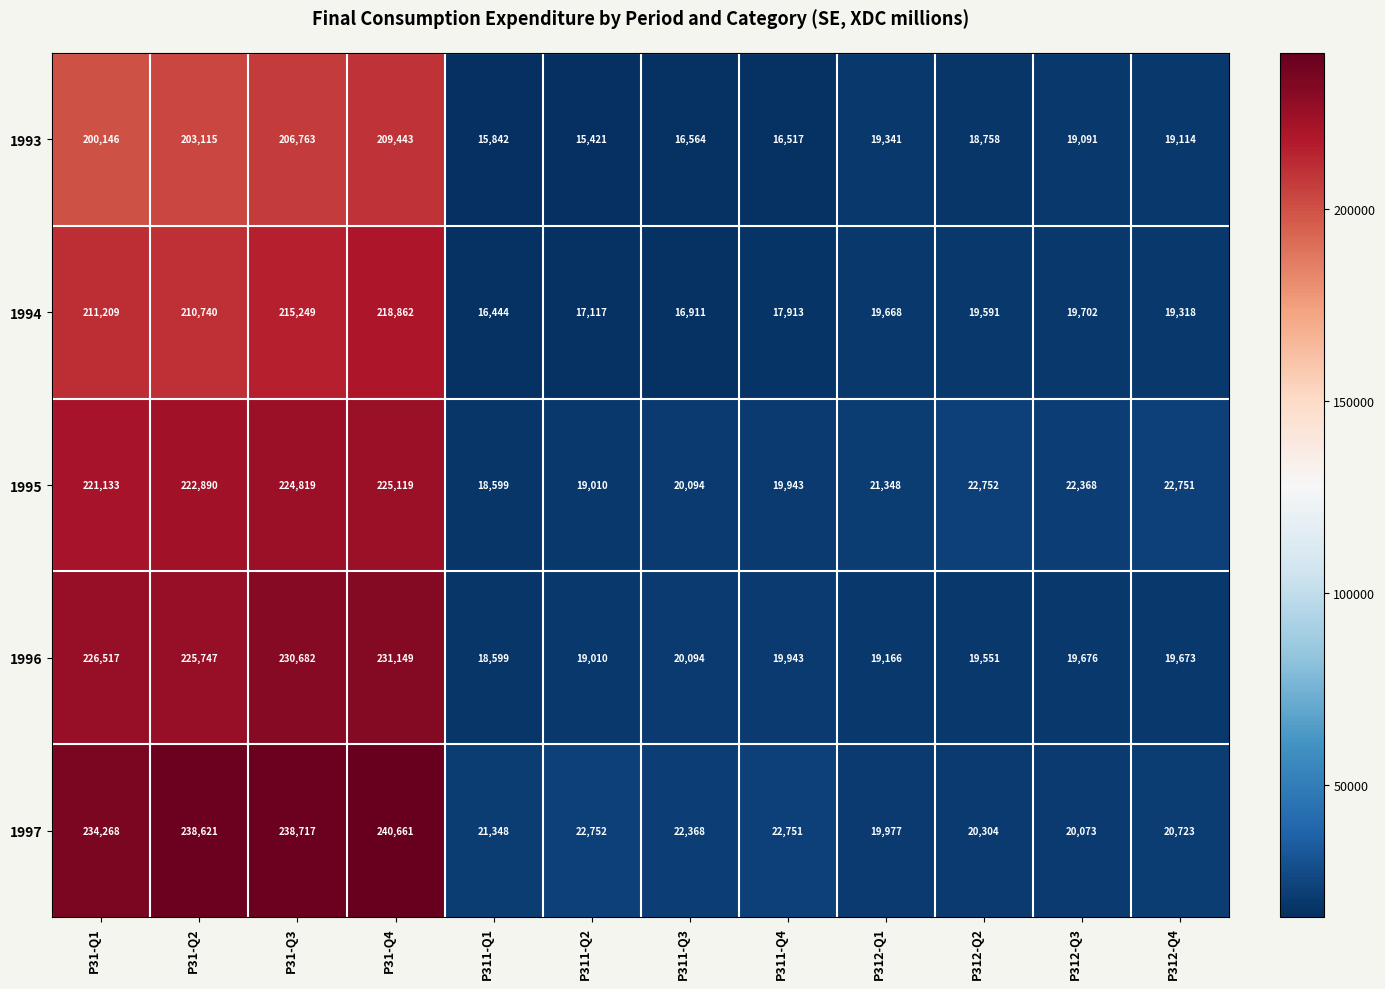

Count the number of data series in this chart.

5